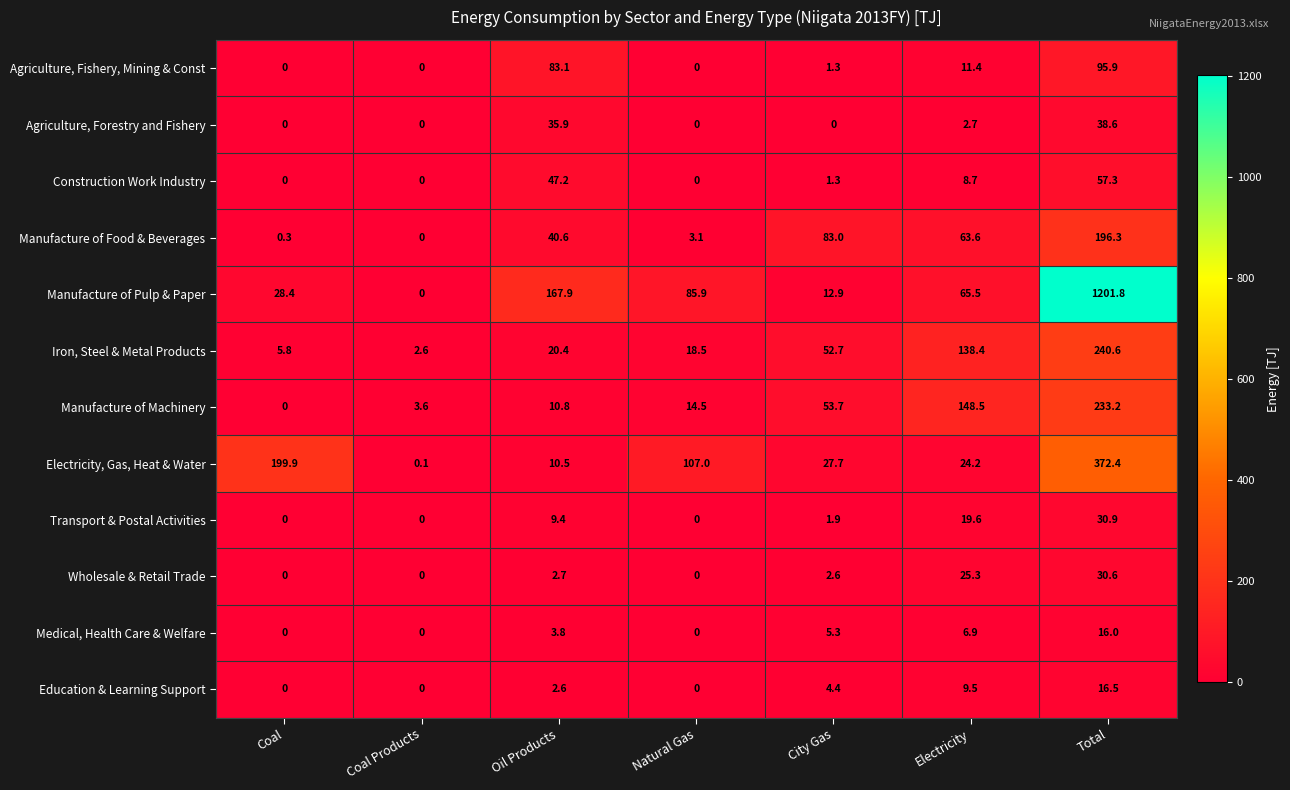

What is the difference between the Education & Learning Support values at Electricity and Coal?

9.5